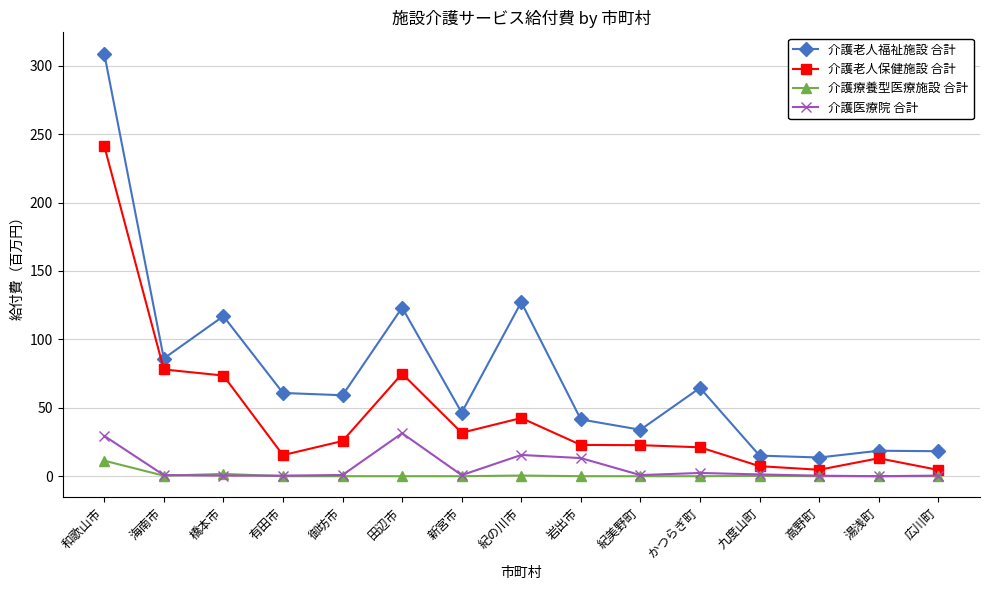

Which series changed the most between 御坊市 and 紀美野町?

介護老人福祉施設 合計